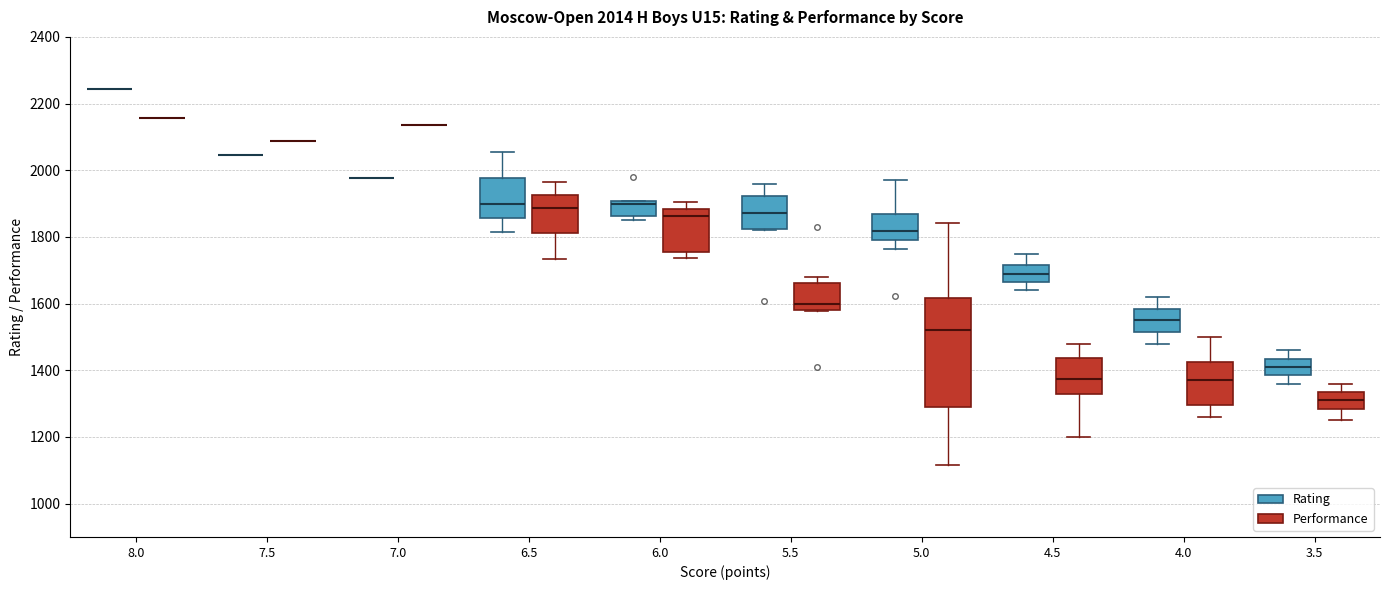

Which box is the tallest, from its lower edge to its upper edge?

5.0 (Performance)